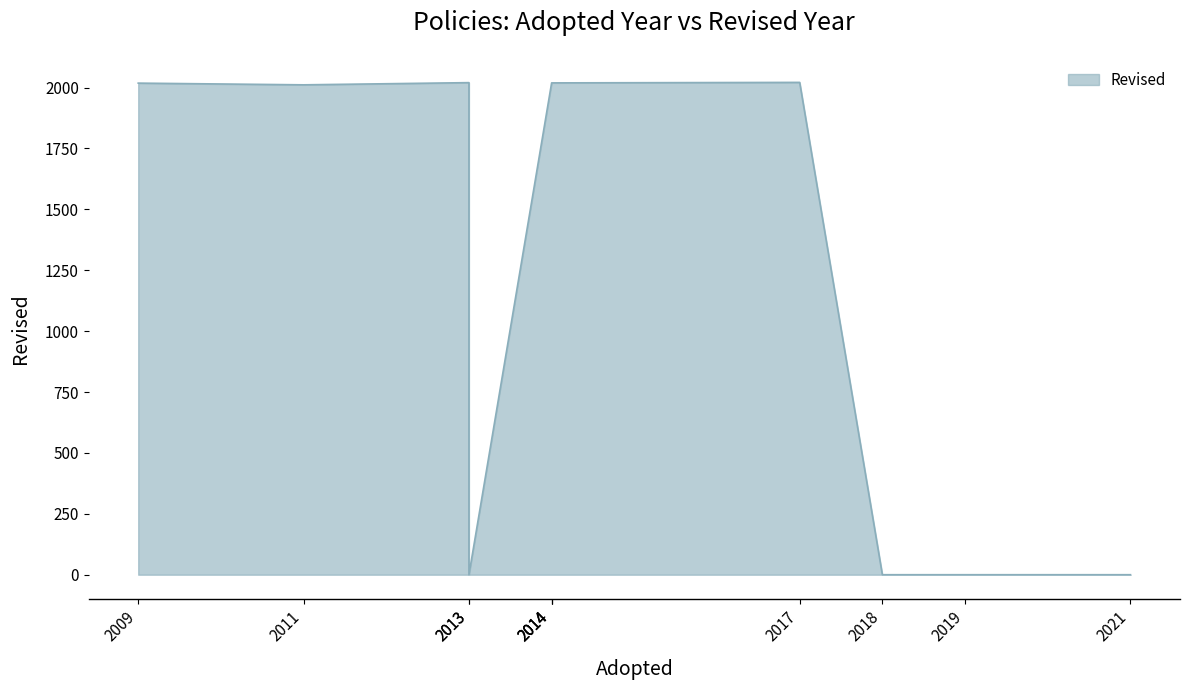

What is the average value?

1284